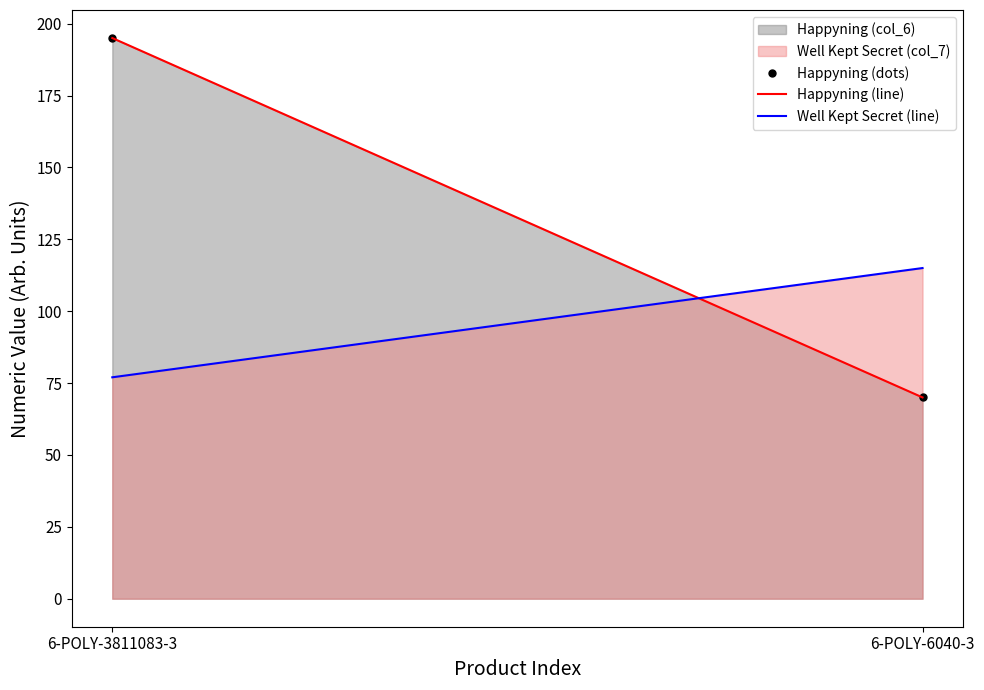

Reading left to right, list all the values displayed in this chart.

Happyning (dots): 6-POLY-3811083-3=195	6-POLY-6040-3=70
Happyning (line): 6-POLY-3811083-3=195	6-POLY-6040-3=70
Well Kept Secret (line): 6-POLY-3811083-3=77	6-POLY-6040-3=115